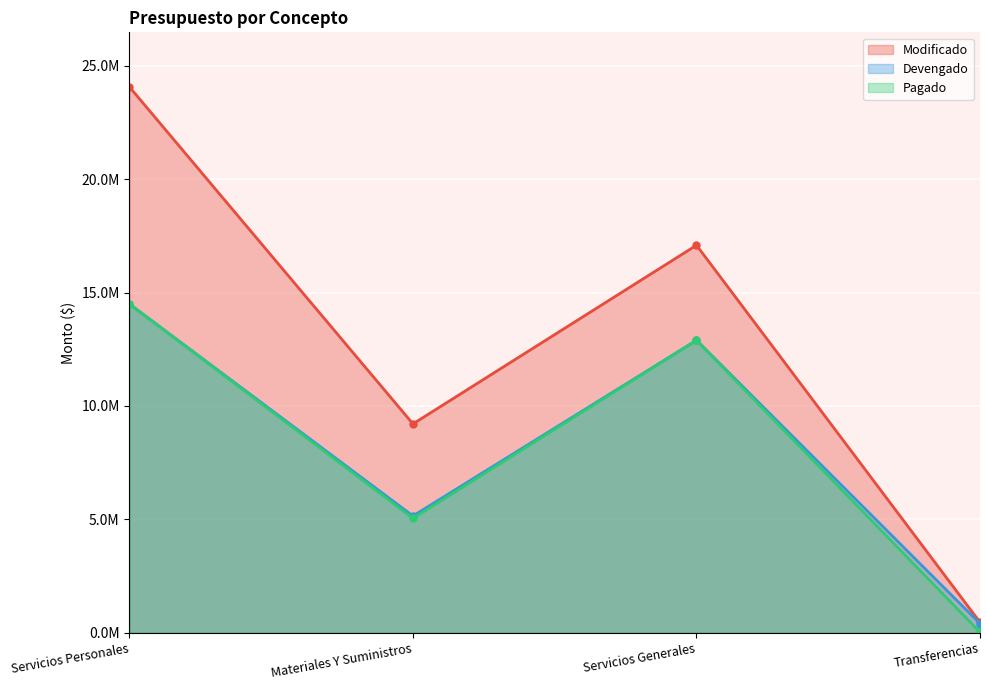

Between Servicios Generales and Transferencias, which series saw the biggest shift?

Modificado